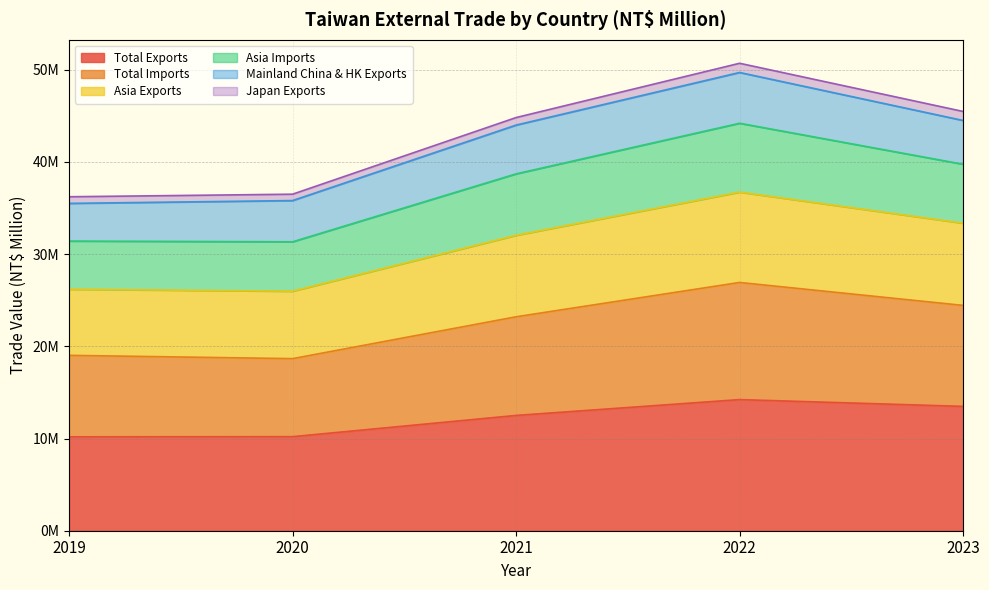

Does the chart display data point markers on the line(s)?

No